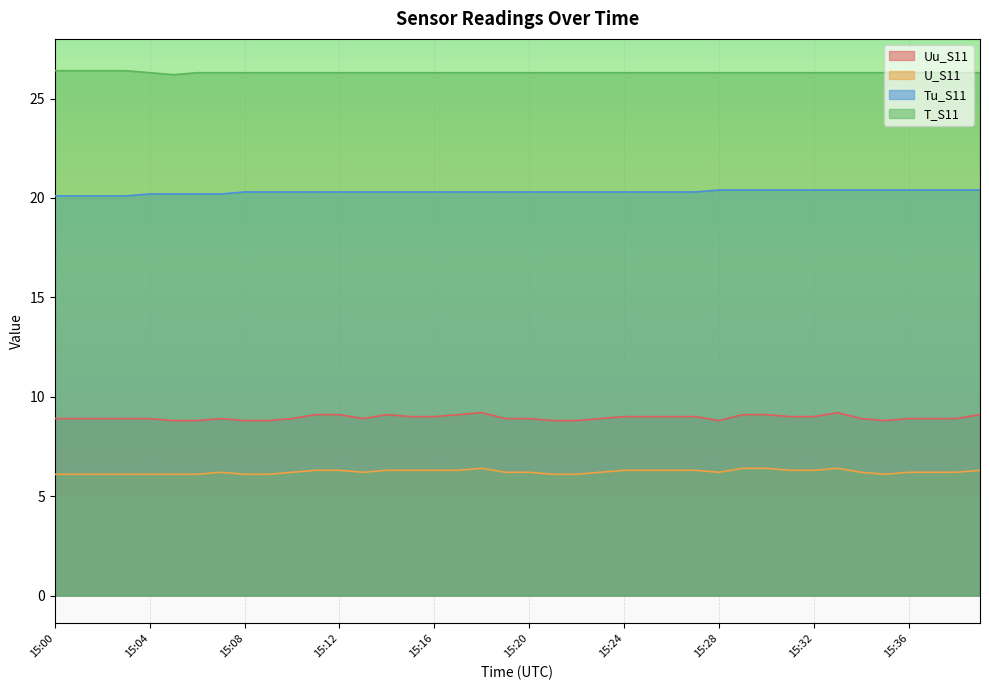

At how many categories does at least one series exceed 23?

40